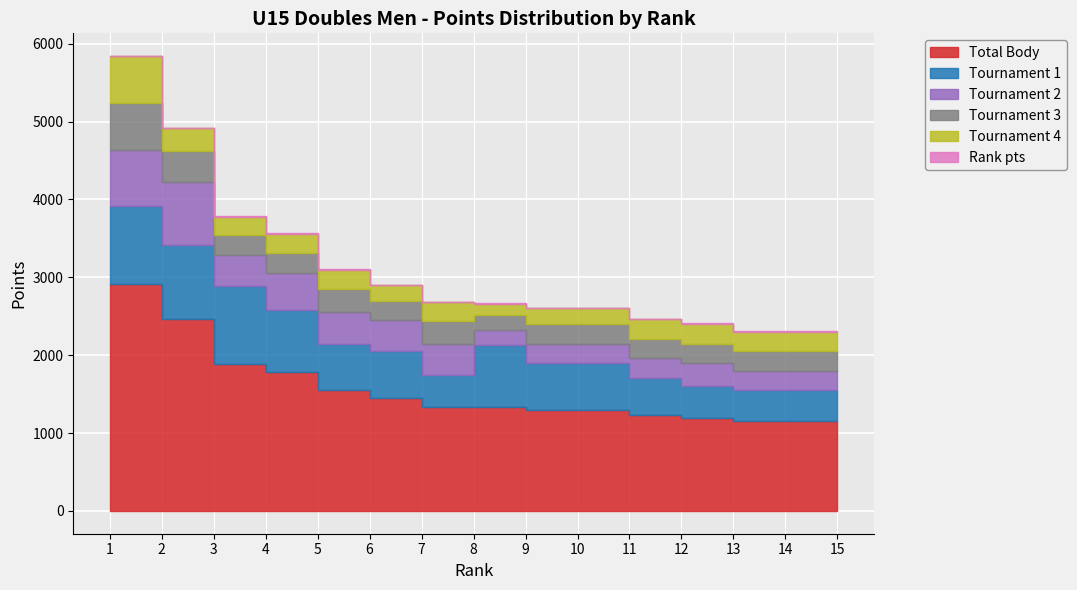

How many lines are shown in the chart?

6